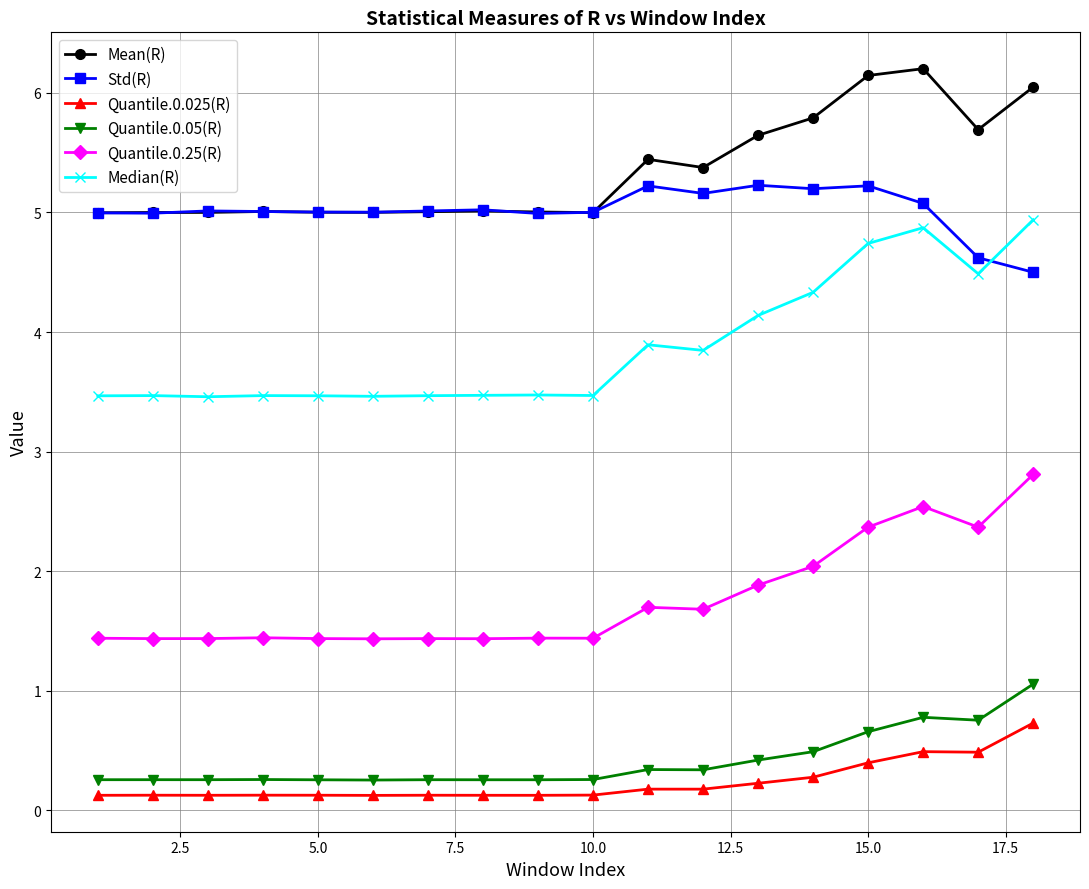

True or false: Quantile.0.025(R) and Median(R) cross at least once.

False